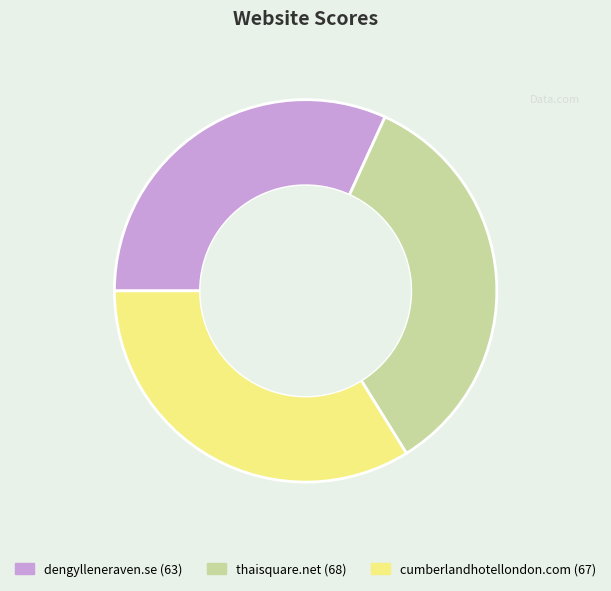

Count the number of slices in the pie.

3